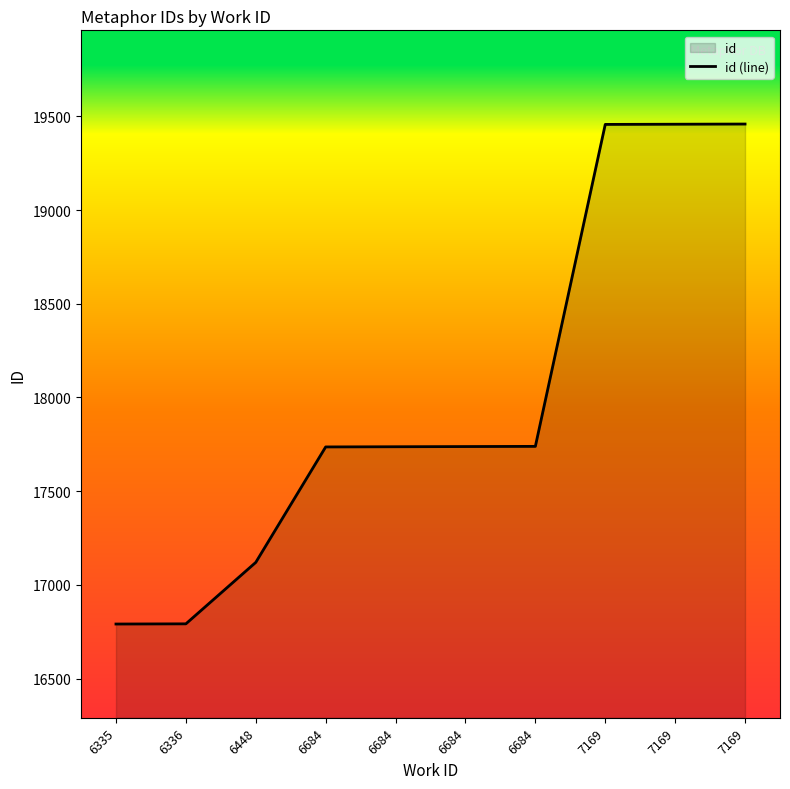

The chart shows a value of 10126 at 6335. True or false?

False